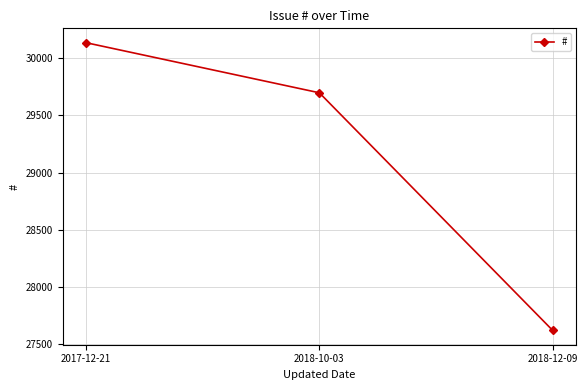

The chart shows a value of 42220 at 2017-12-21. True or false?

False